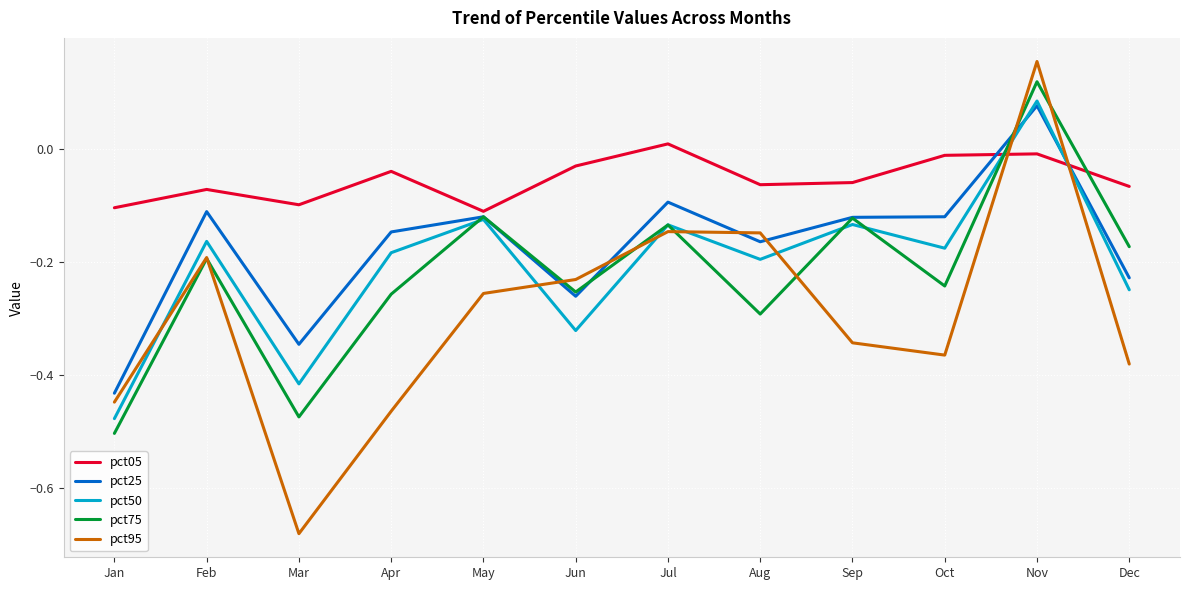

True or false: pct50 and pct25 intersect in this chart.

True